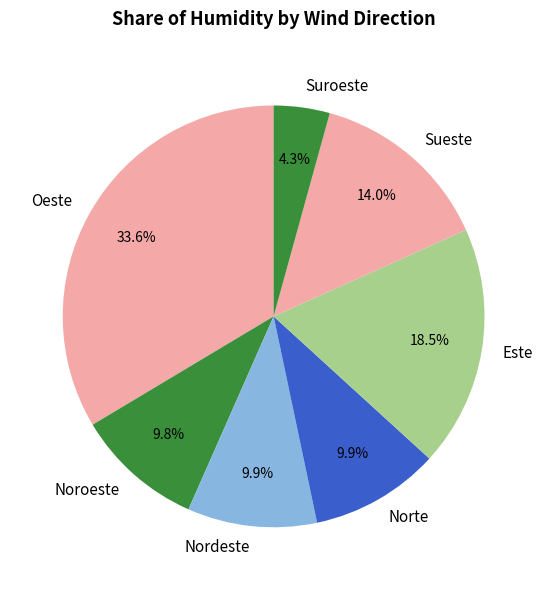

Is there any slice that represents more than half of the pie?

No